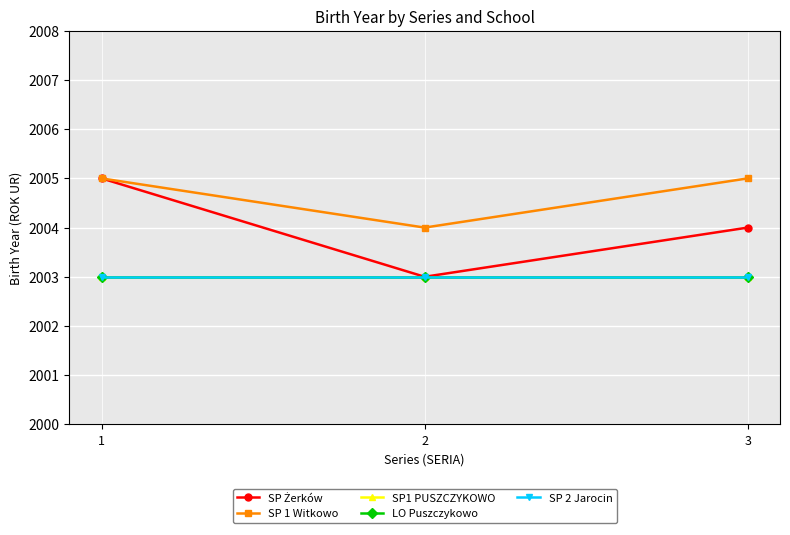

At which label is LO Puszczykowo closest to 2003?

1